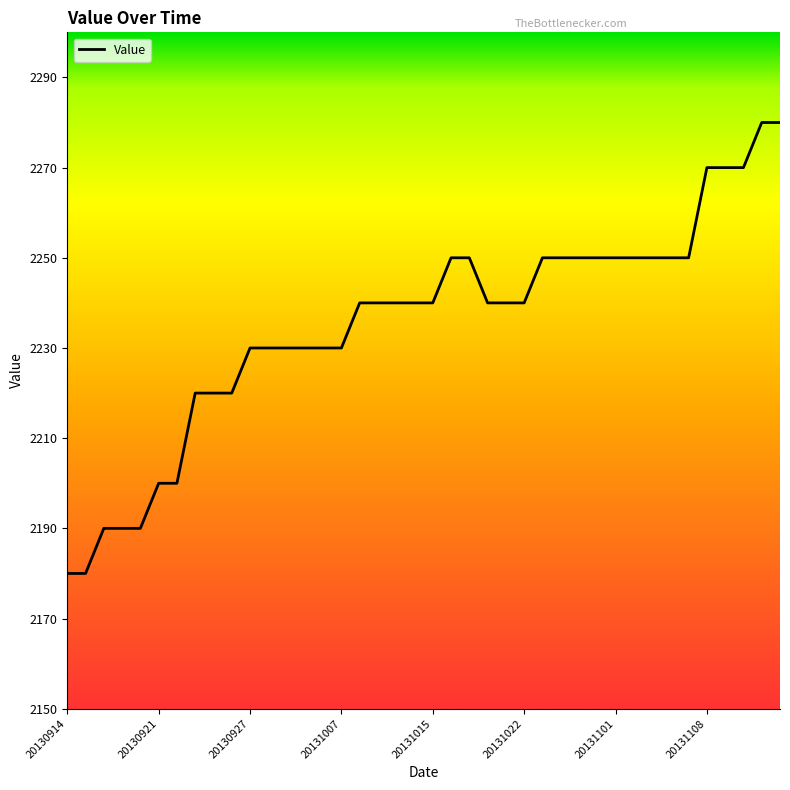

What is the difference between the maximum and minimum values?

100